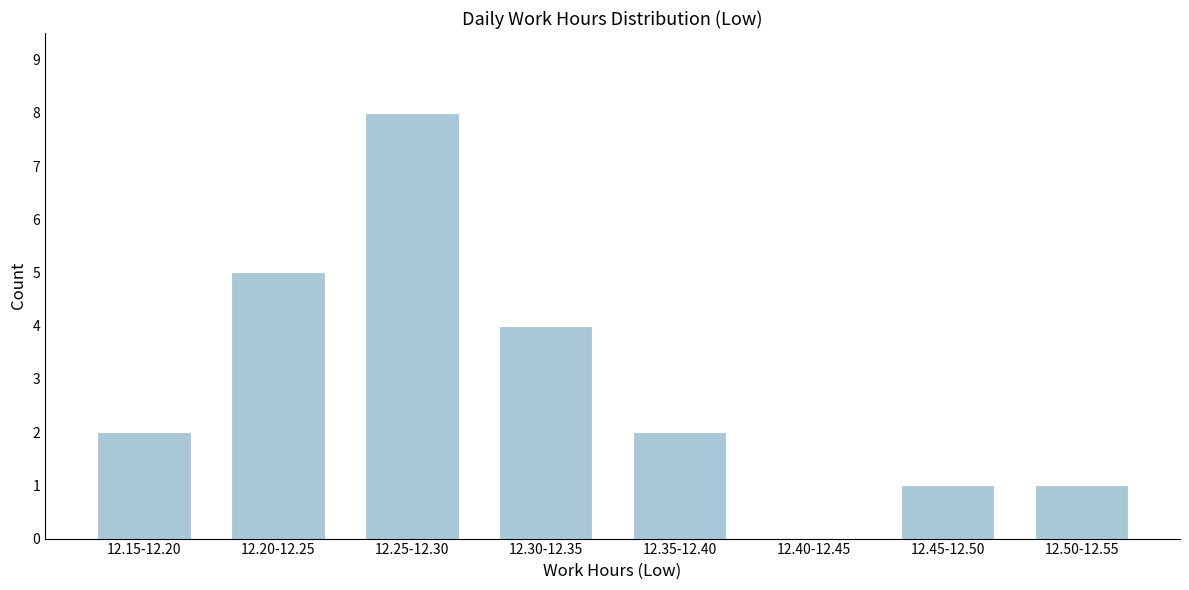

Reading right to left, what are all the values shown in this chart?

12.50-12.55=1	12.45-12.50=1	12.40-12.45=0	12.35-12.40=2	12.30-12.35=4	12.25-12.30=8	12.20-12.25=5	12.15-12.20=2